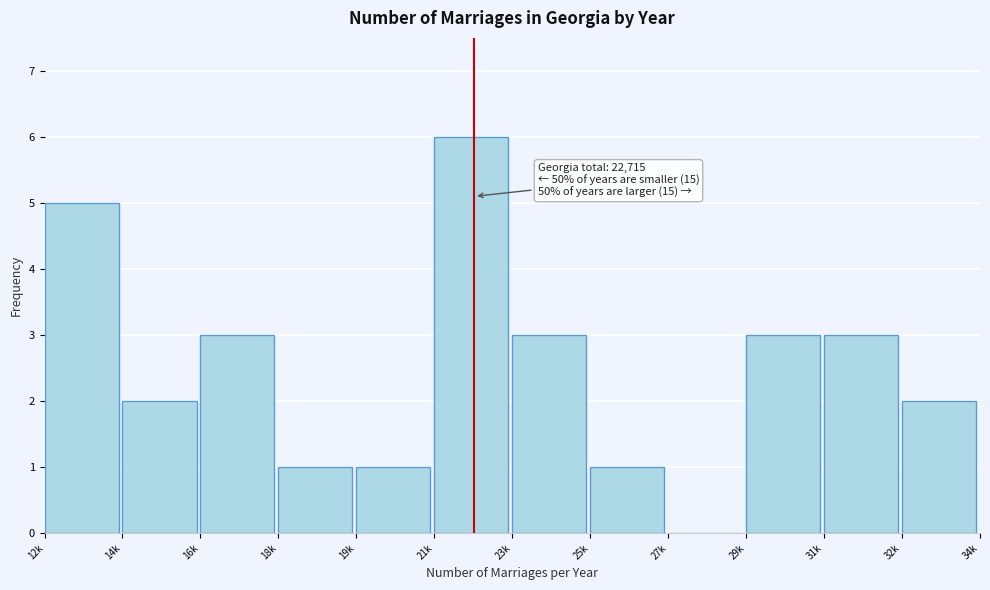

Reading left to right, what are all the values shown in this chart?

12k=5	14k=2	16k=3	18k=1	19k=1	21k=6	23k=3	25k=1	27k=0	29k=3	31k=3	32k=2